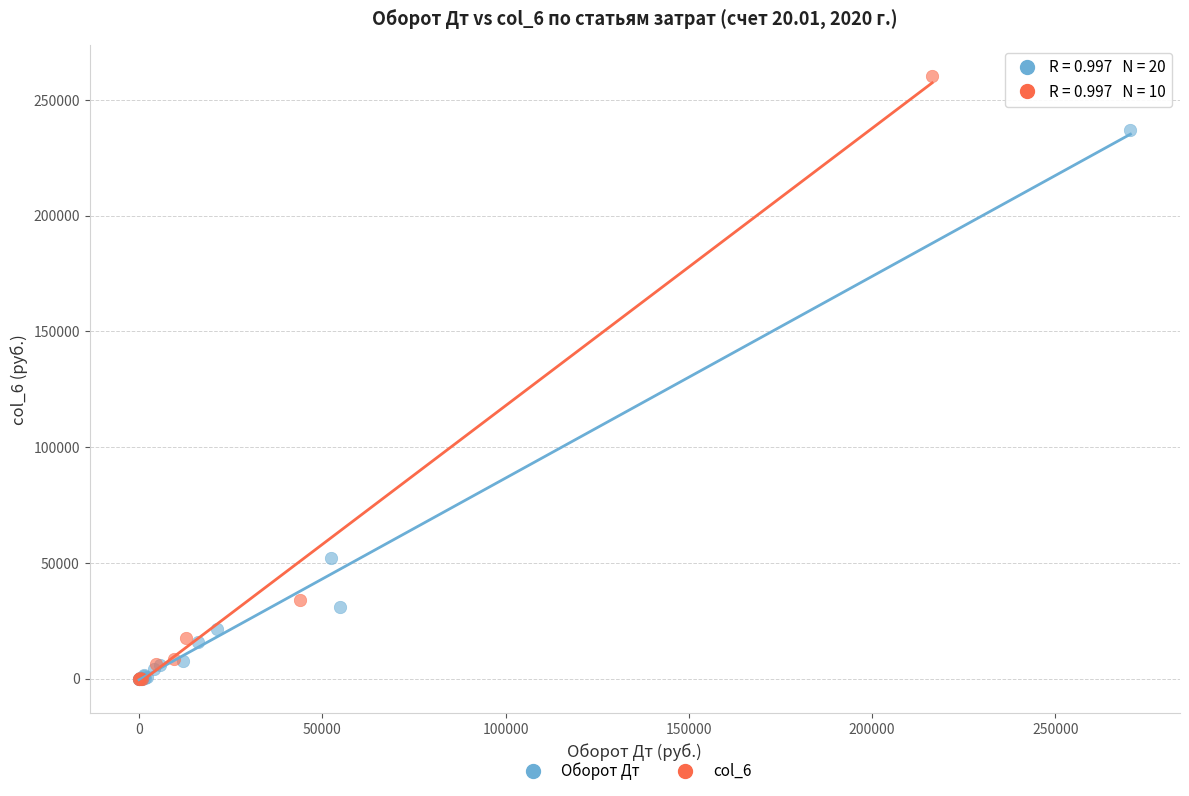

Which series has the widest spread of Y values?

col_6